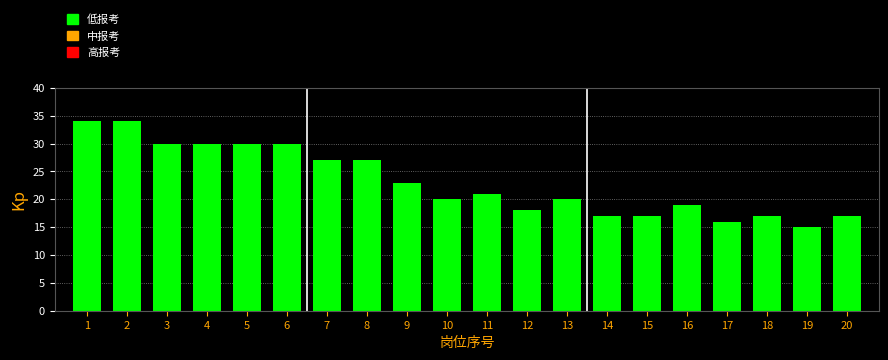

Reading right to left, extract all data points from this chart.

20=17	19=15	18=17	17=16	16=19	15=17	14=17	13=20	12=18	11=21	10=20	9=23	8=27	7=27	6=30	5=30	4=30	3=30	2=34	1=34